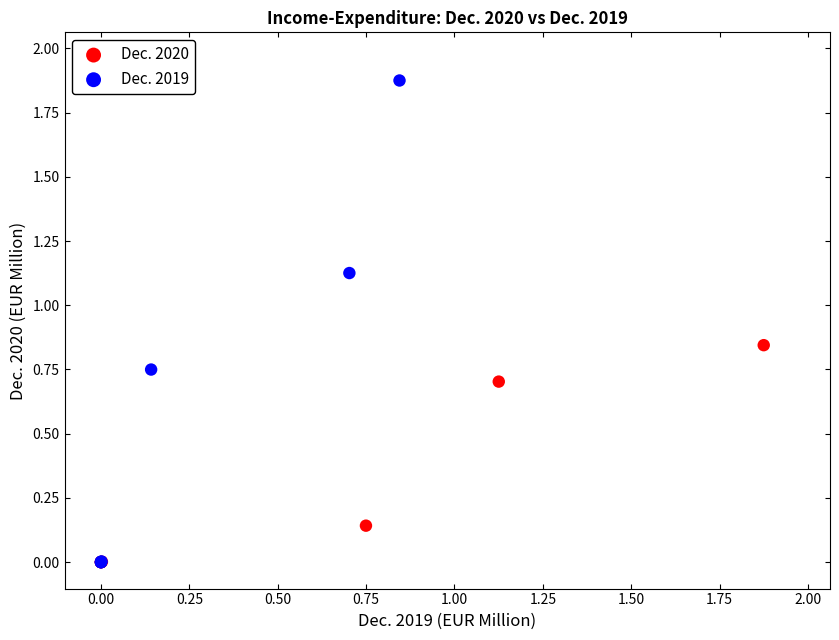

What are all the series names shown in the legend?

Dec. 2020, Dec. 2019